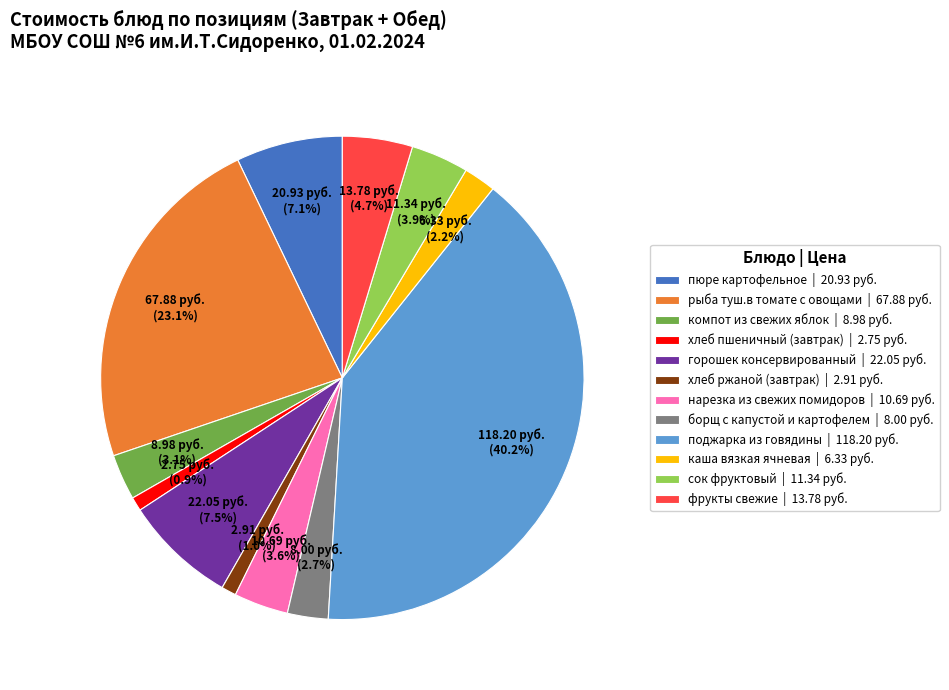

How many slices are in this pie chart?

12